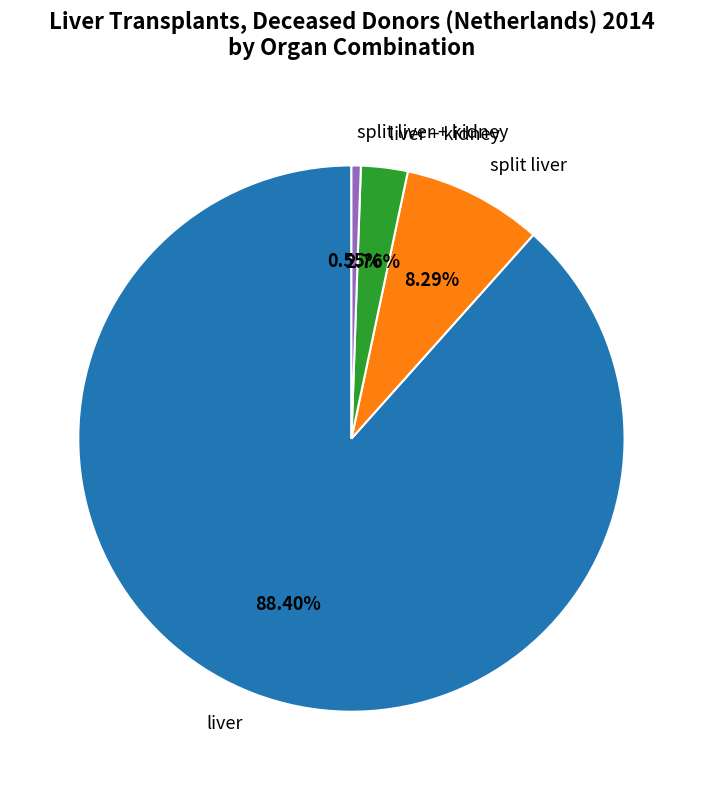

Which has a higher value, split liver + kidney or split liver?

split liver